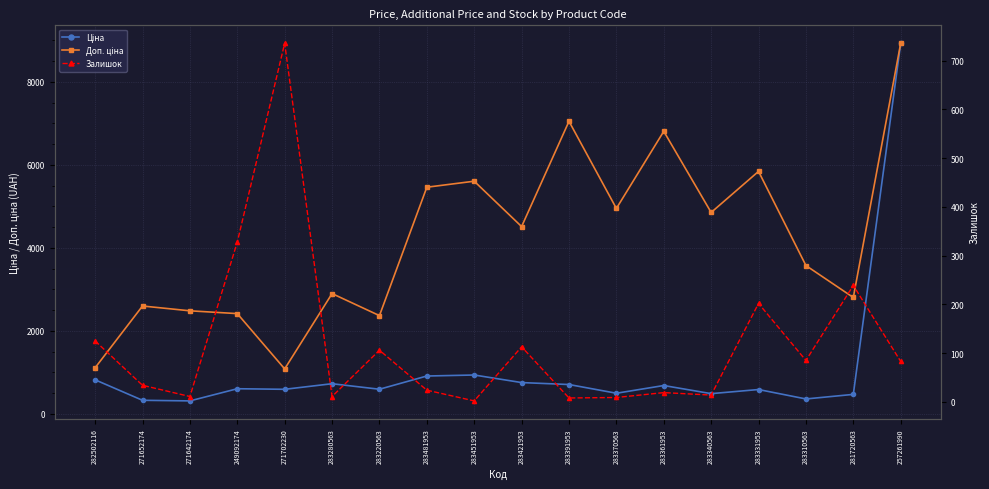

The value of Залишок at 257261990 is 38.2. True or false?

False